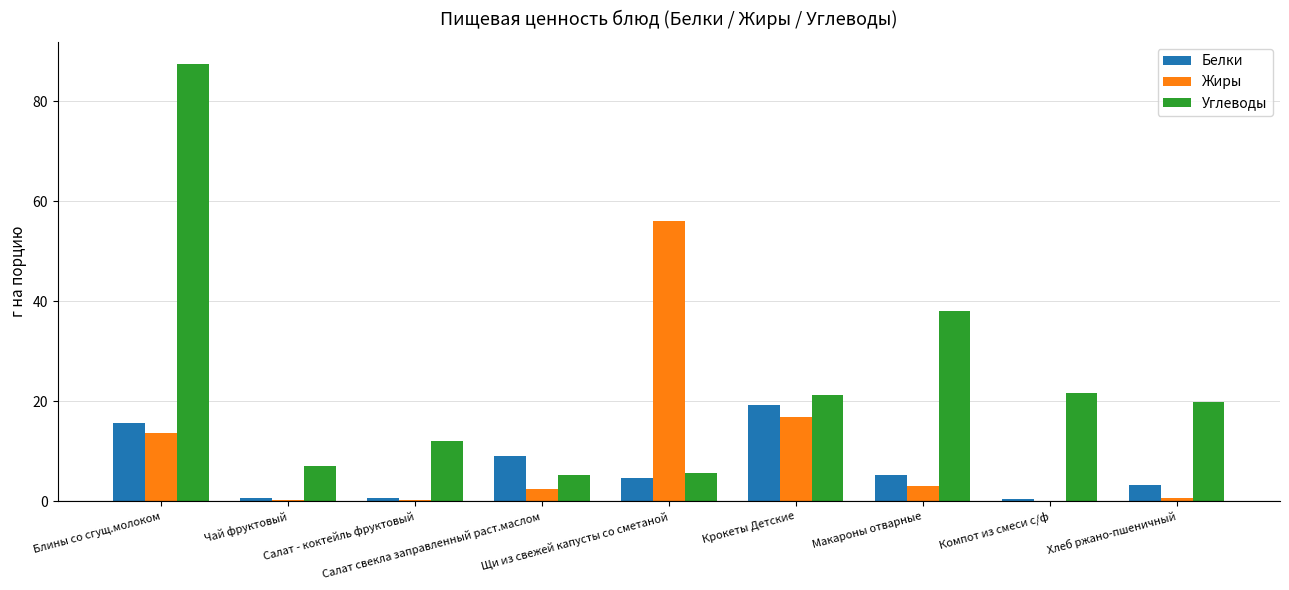

What is the highest value of the Белки series?

19.3